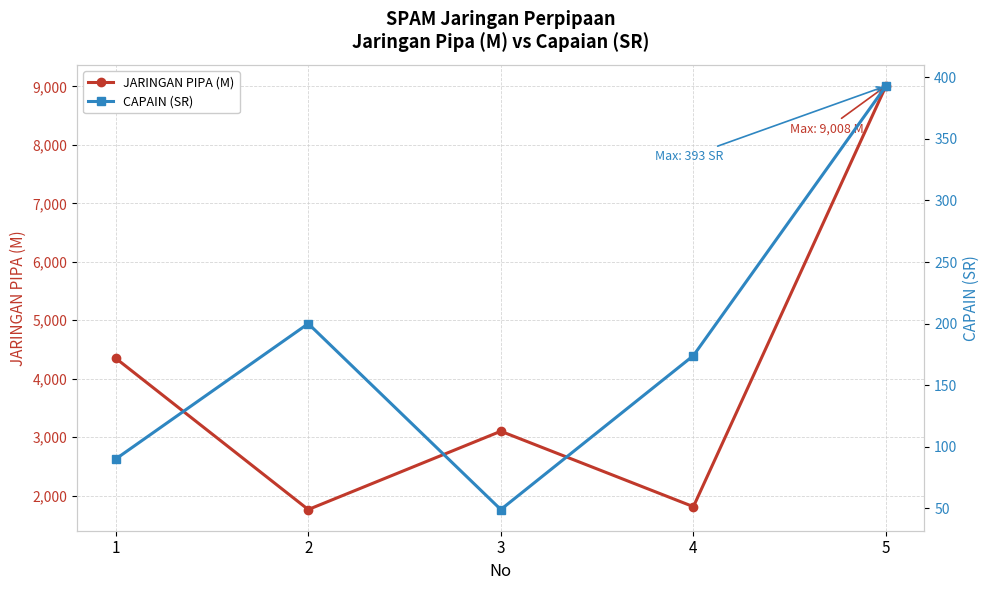

What are all the series names shown in the legend?

JARINGAN PIPA (M), CAPAIN (SR)